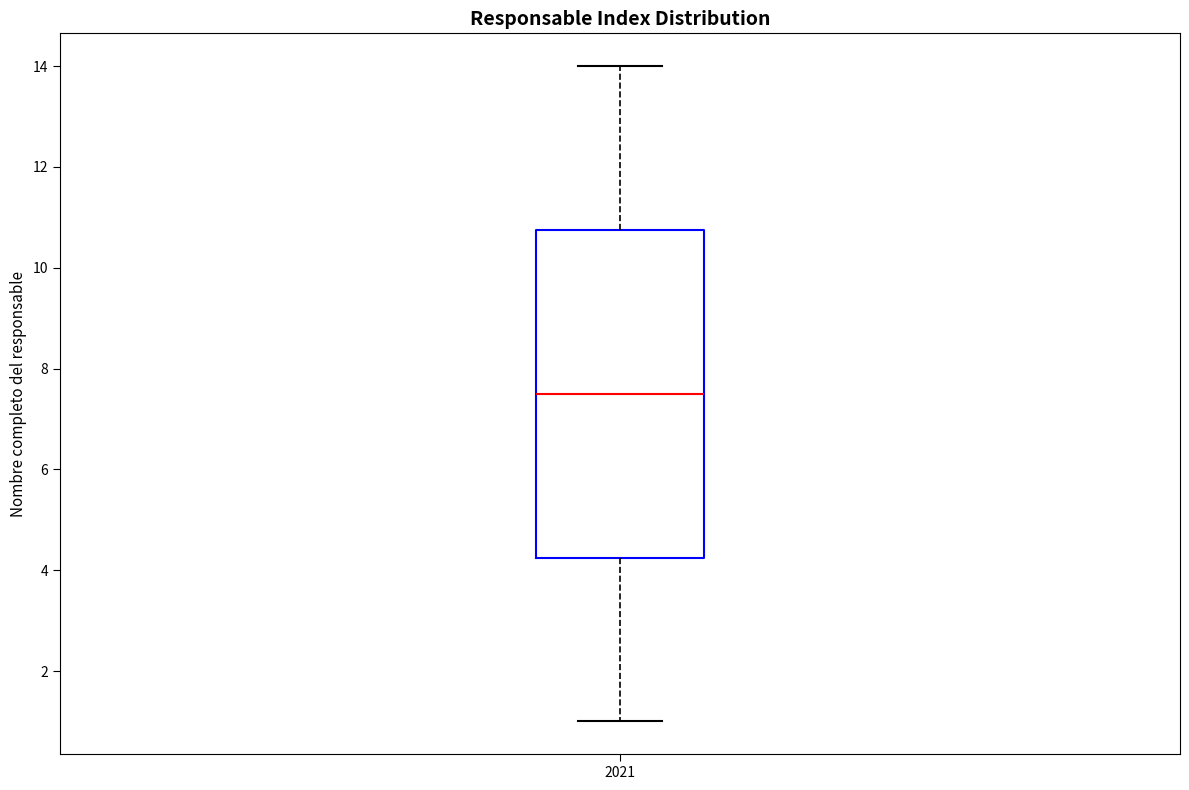

Transcribe this box plot: give where the median line is, the range the box spans, and where the two whiskers end, as read against the y-axis. The values are not printed on the chart, so give them approximately, as read against the axis.

median 7.6, box 4.2 to 10.8, whiskers 1.0 to 14.0